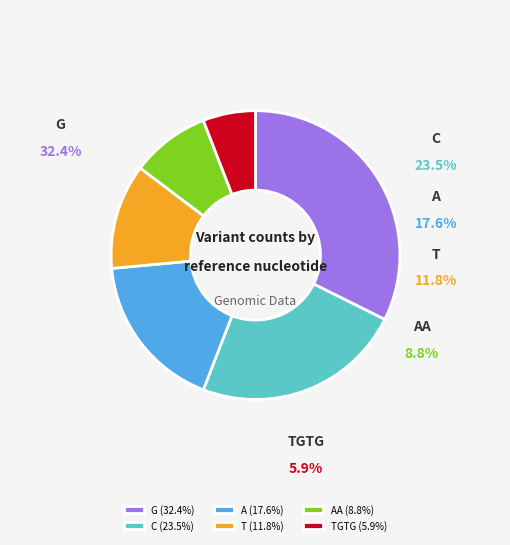

Which slice is the largest?

G